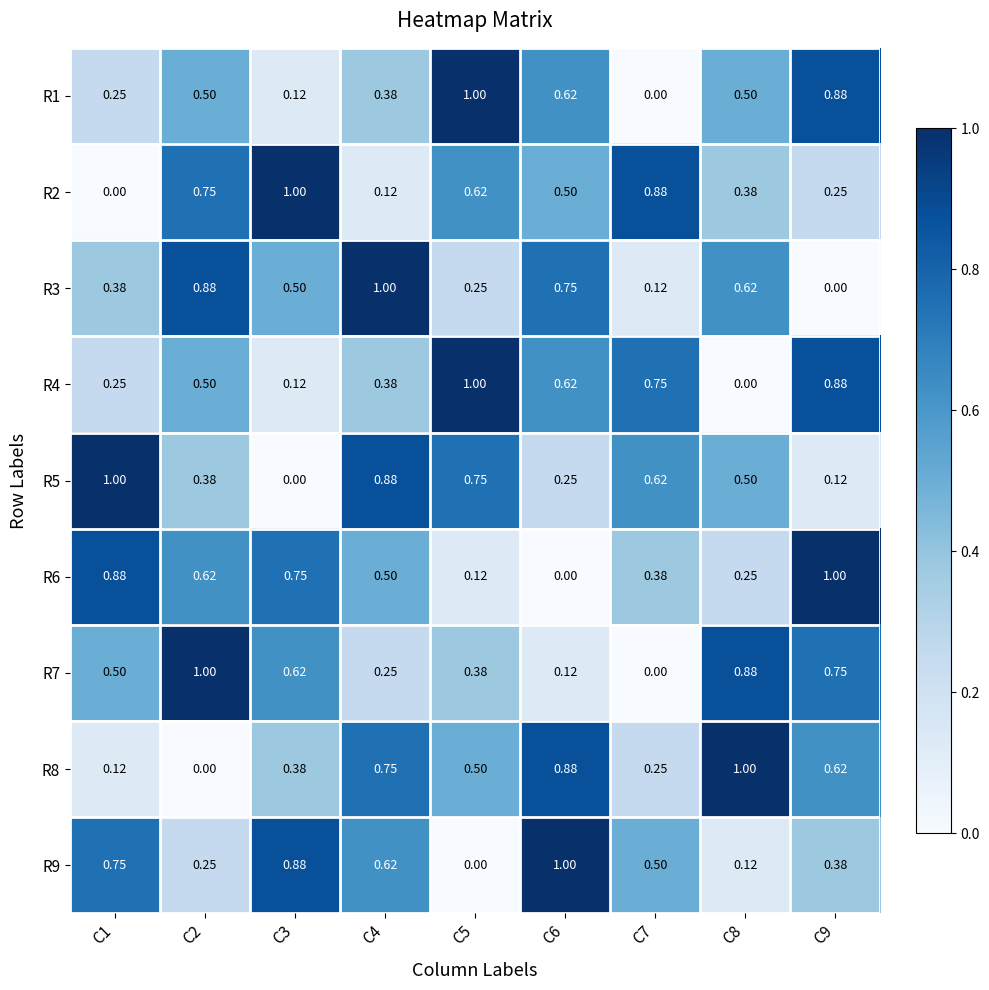

Is the value of R1 at C5 greater than the value of R8 at C5?

Yes